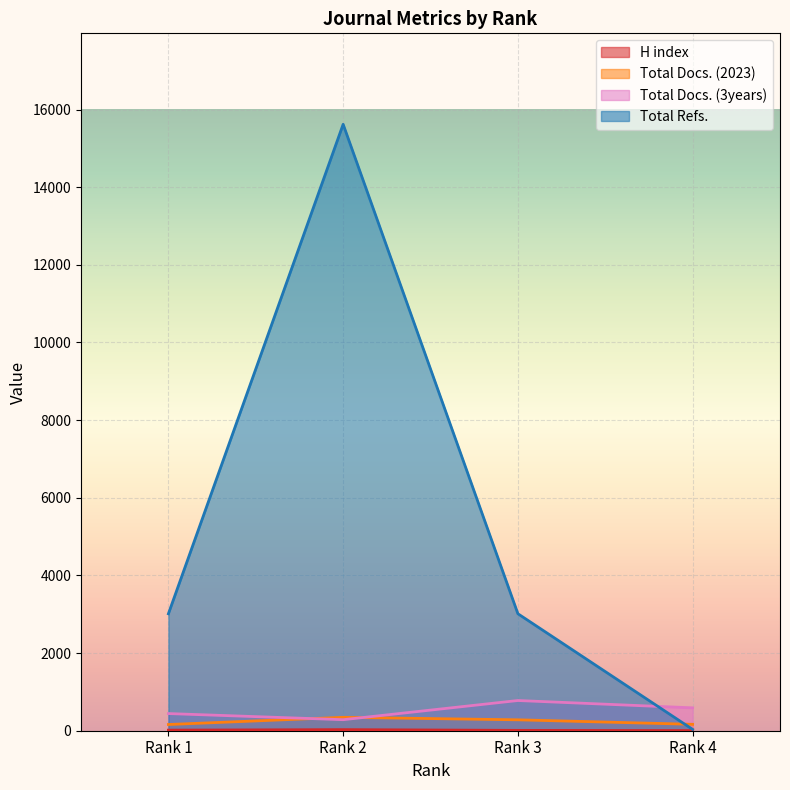

True or false: H index and Total Docs. (2023) intersect in this chart.

False